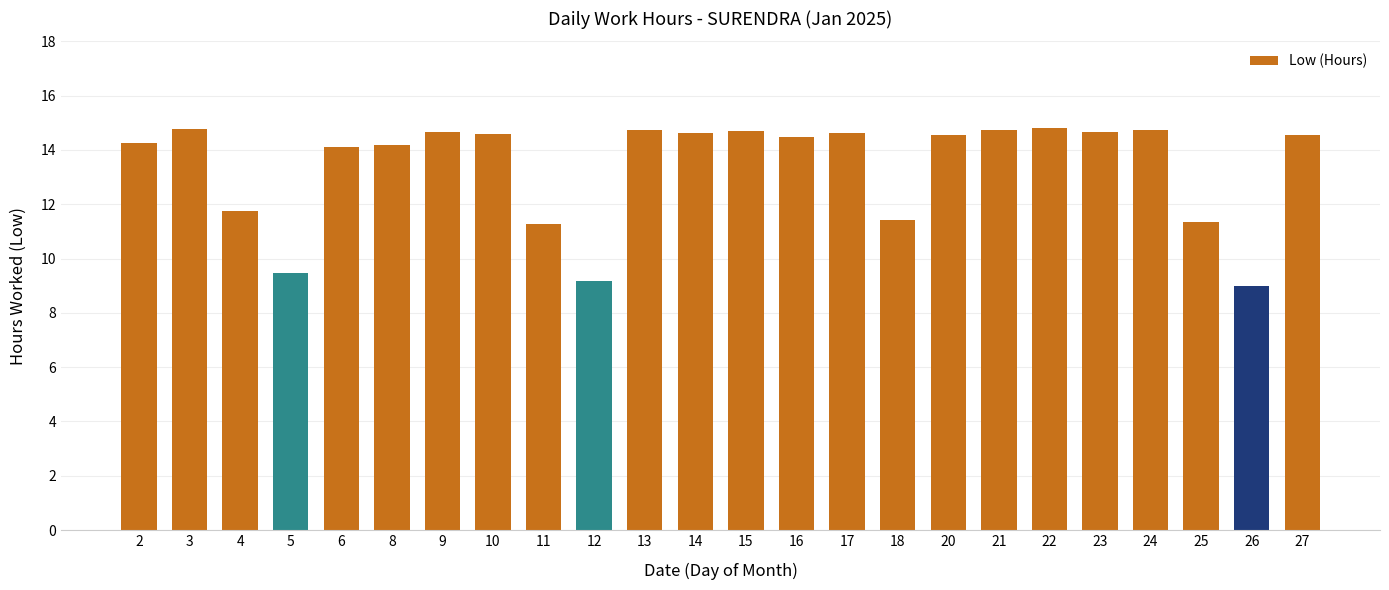

What is the minimum value shown in the chart?

9.0